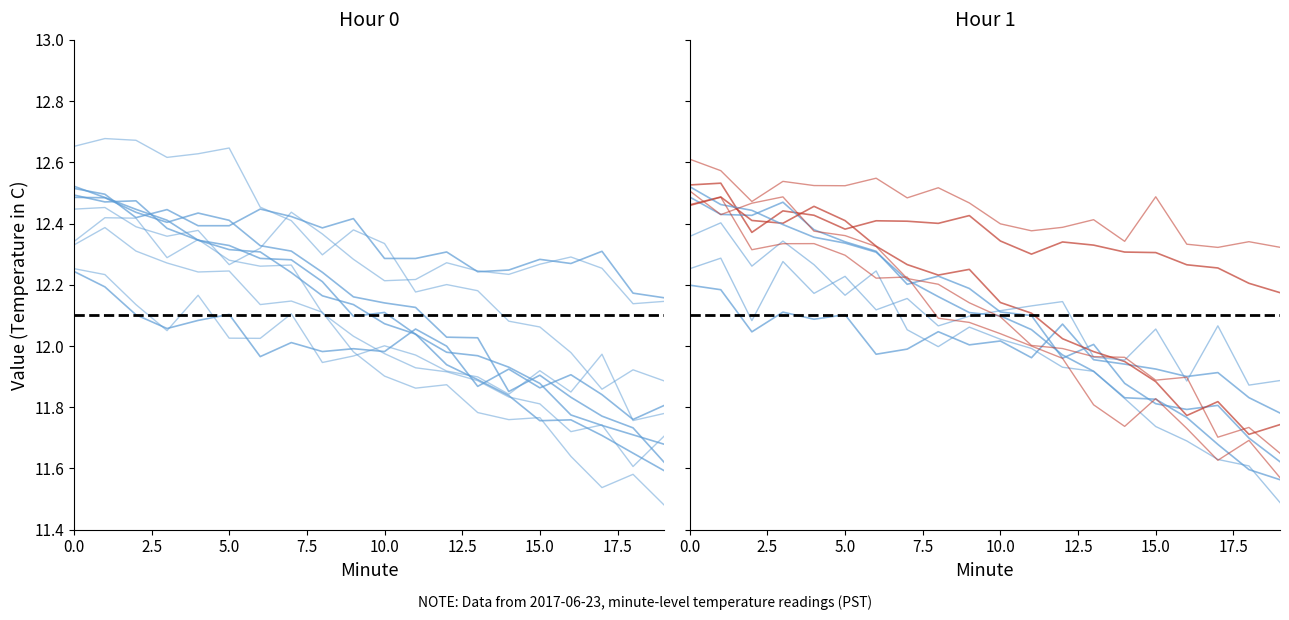

Does the chart display data point markers on the line(s)?

No